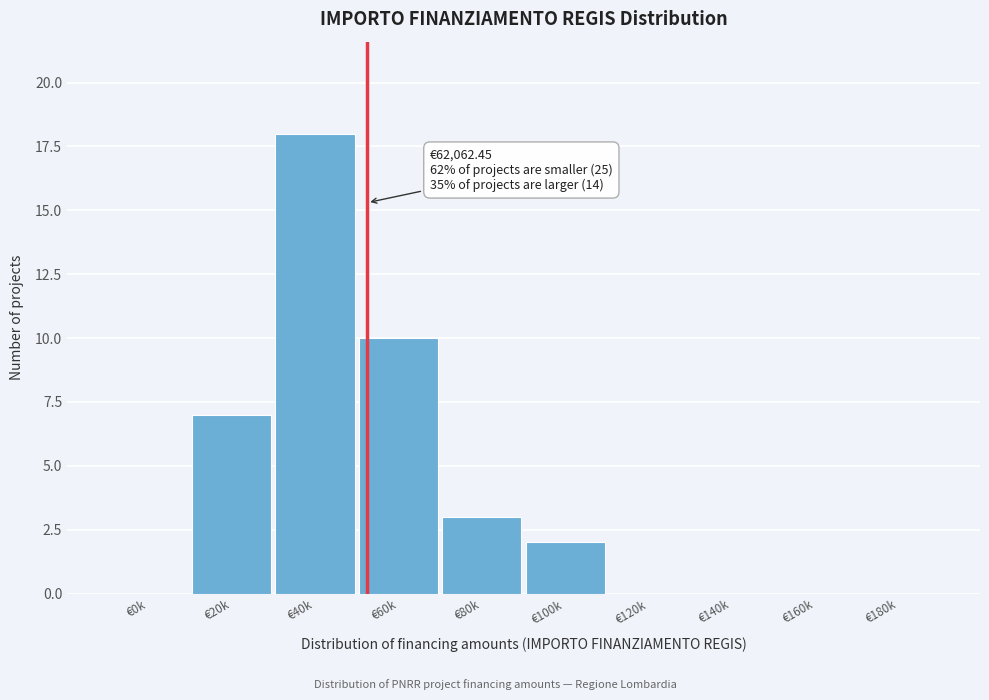

Reading left to right, transcribe all the data shown in this chart.

€0k=0	€20k=7	€40k=18	€60k=10	€80k=3	€100k=2	€120k=0	€140k=0	€160k=0	€180k=0